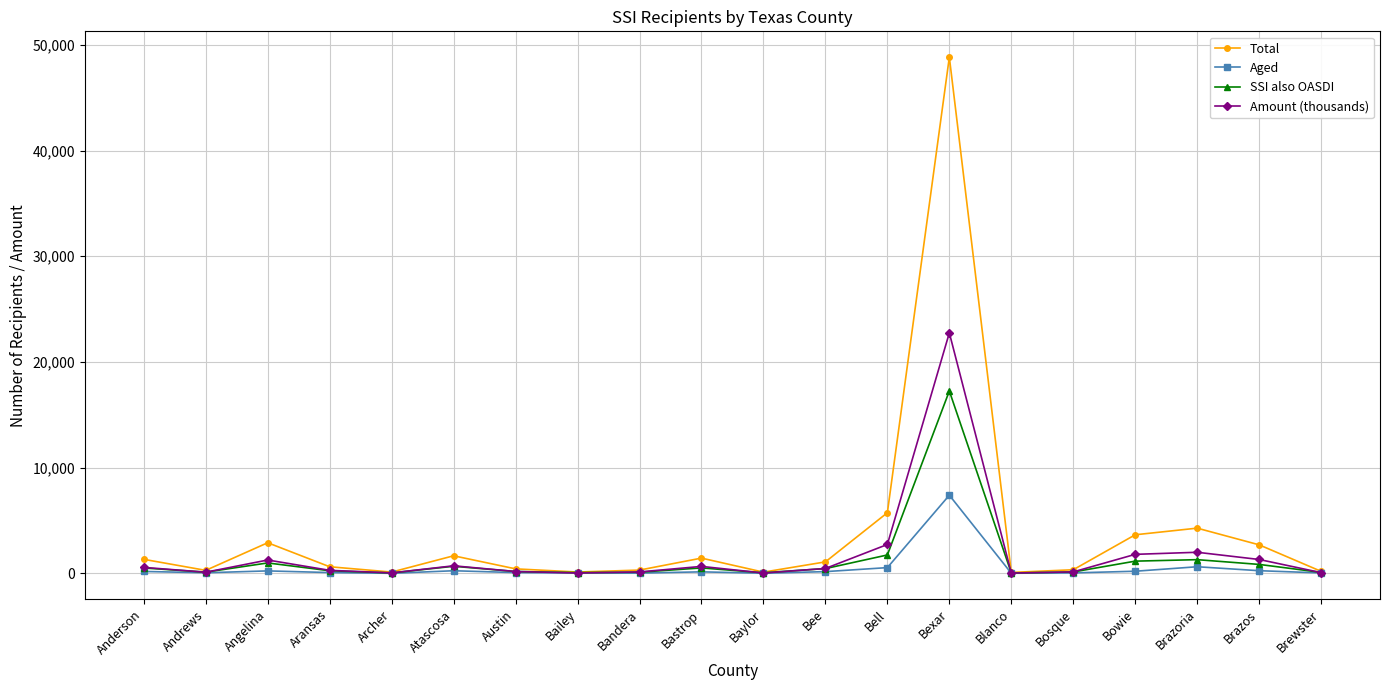

Which series has the widest spread of values?

Total